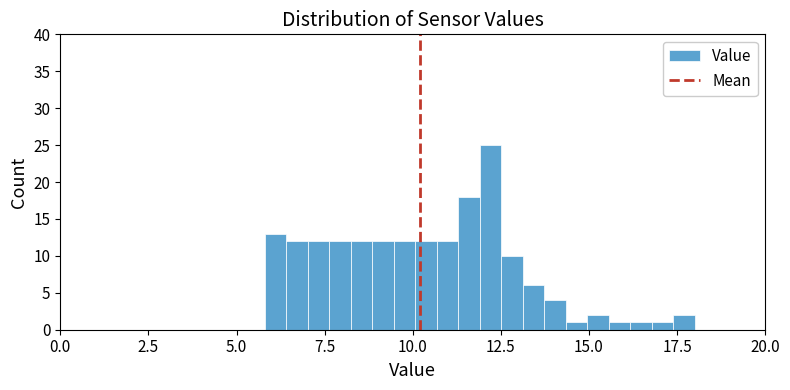

Around what value on the x-axis is the tallest bar? Give the approximate position of its centre, as read against the axis.

12.0